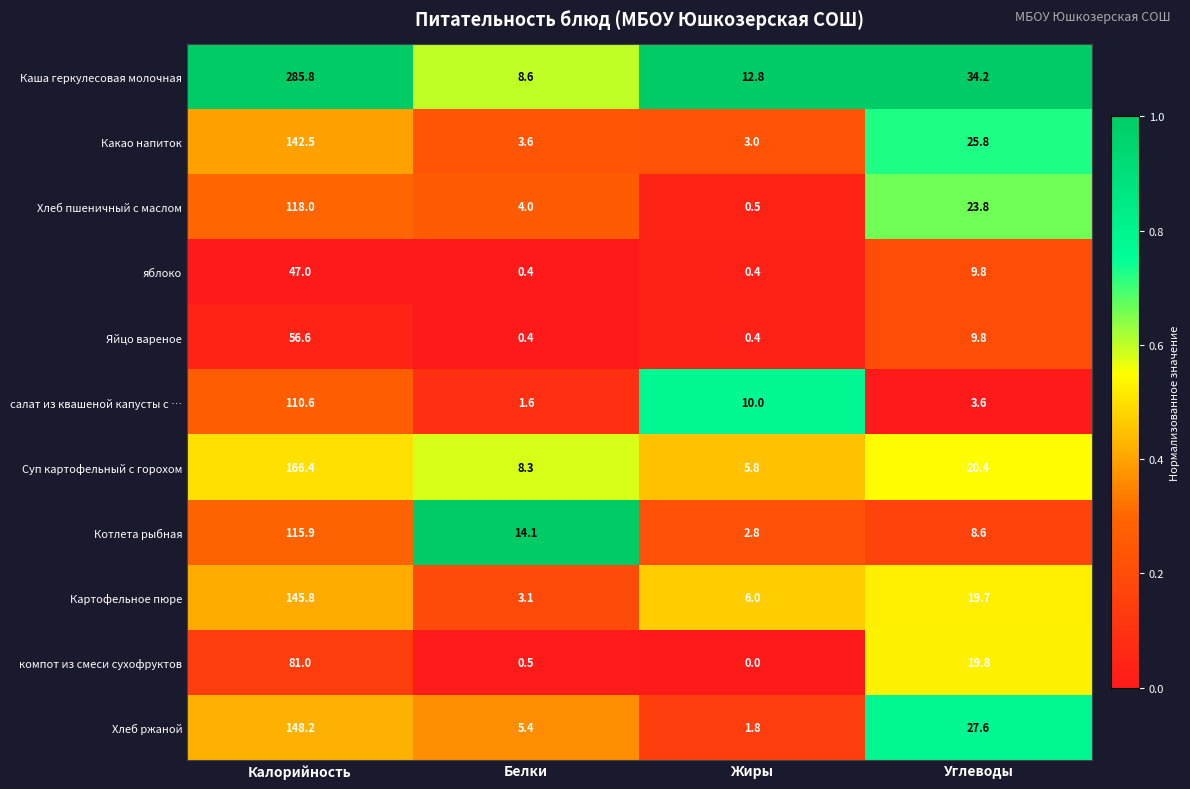

The Котлета рыбная series shows 115.9 at Калорийность. True or false?

True